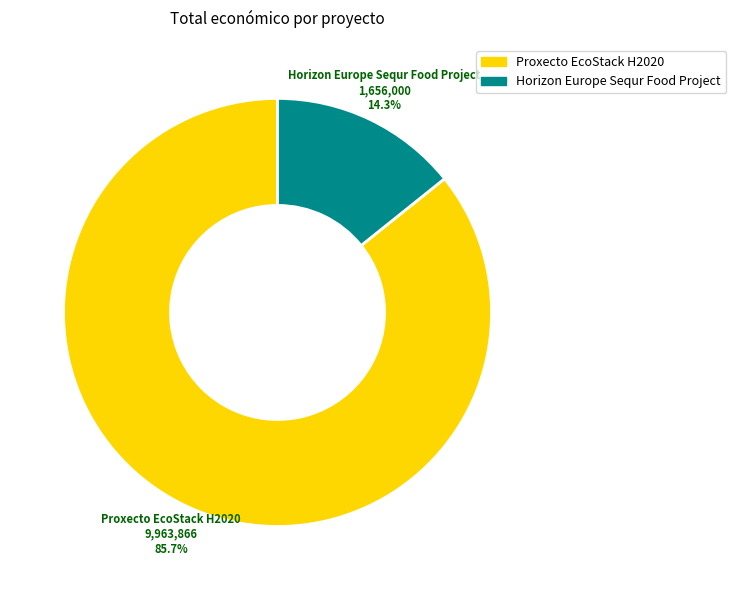

How many segments does this pie chart have?

2